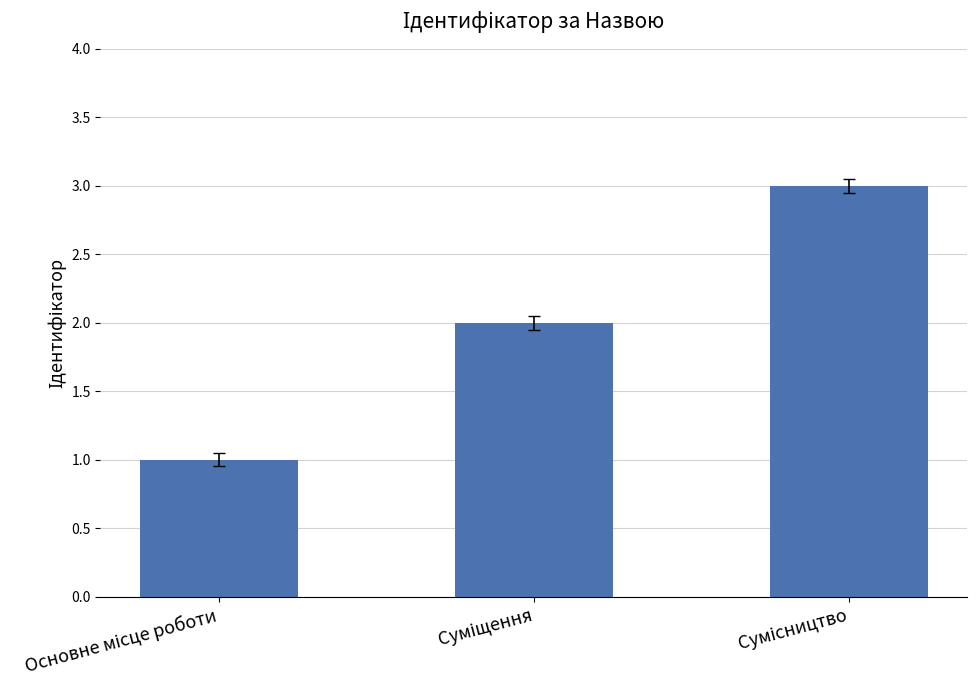

What is the maximum value shown in the chart?

3